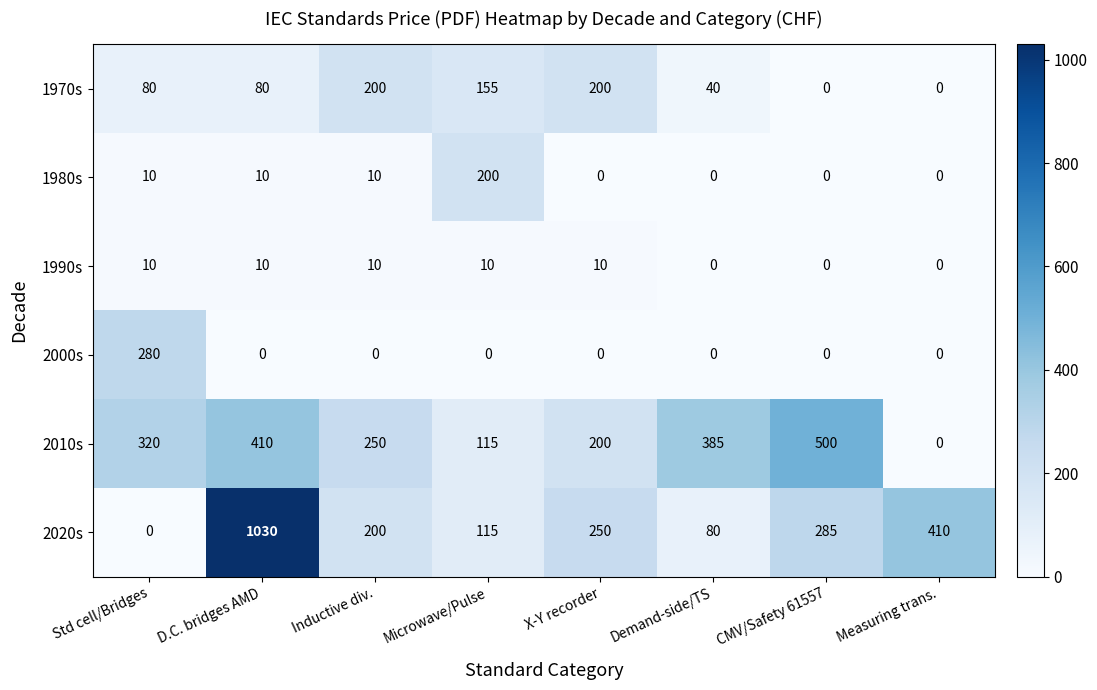

At which category does the chart reach its peak across all series?

D.C. bridges AMD